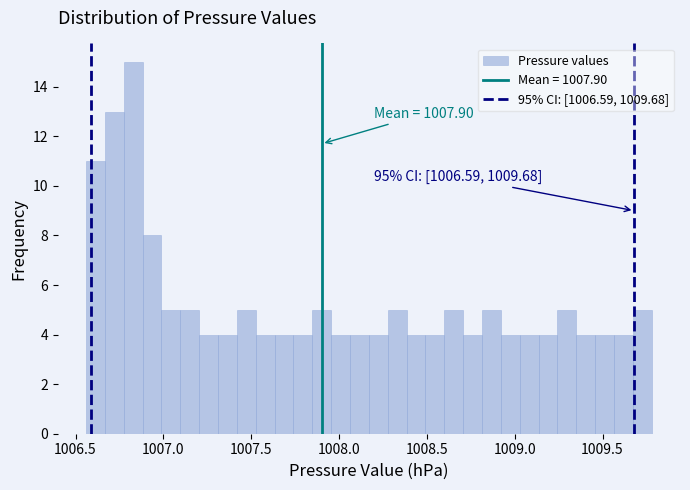

Around what value on the x-axis is the tallest bar? Give the approximate position of its centre, as read against the axis.

1006.85